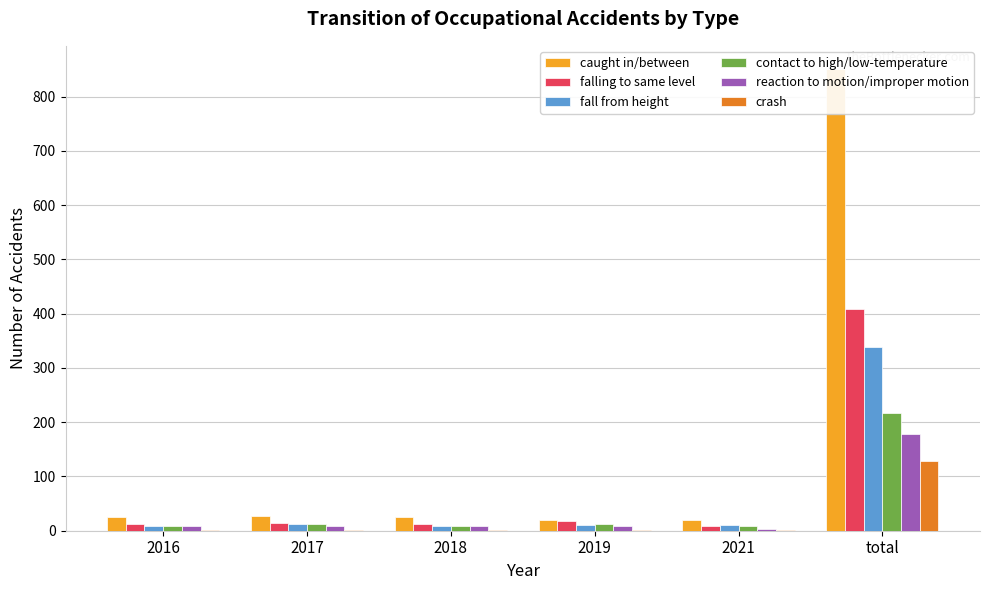

How many bars are there in each group?

6